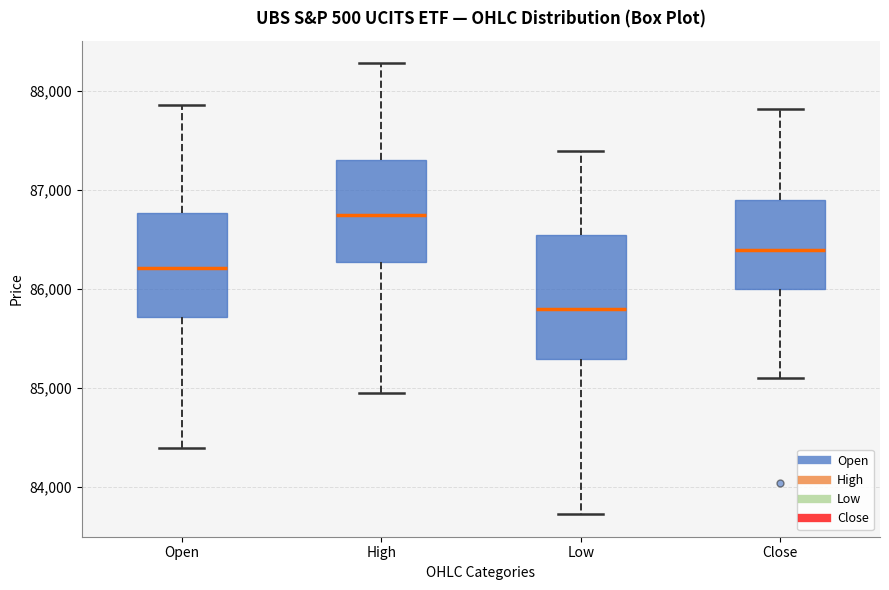

Reading left to right, transcribe this box plot: for each box, give where its median line is, the range the box spans, and where its two whiskers end, as read against the y-axis. The values are not printed on the chart, so give them approximately, as read against the axis.

Open: median 86200, box 85700 to 86800, whiskers 84400 to 87900
High: median 86700, box 86300 to 87300, whiskers 84900 to 88300
Low: median 85800, box 85300 to 86500, whiskers 83700 to 87400
Close: median 86400, box 86000 to 86900, whiskers 85100 to 87800